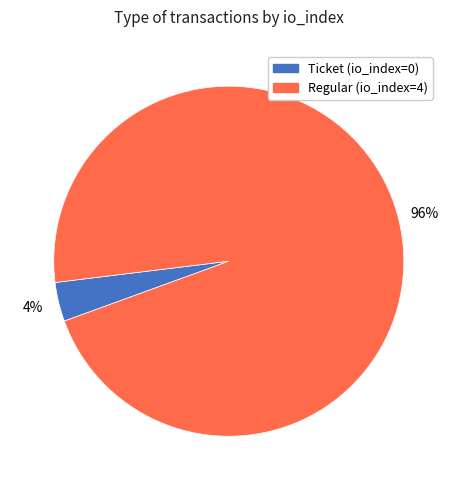

Between Regular (io_index=4) and Ticket (io_index=0), which is larger?

Regular (io_index=4)